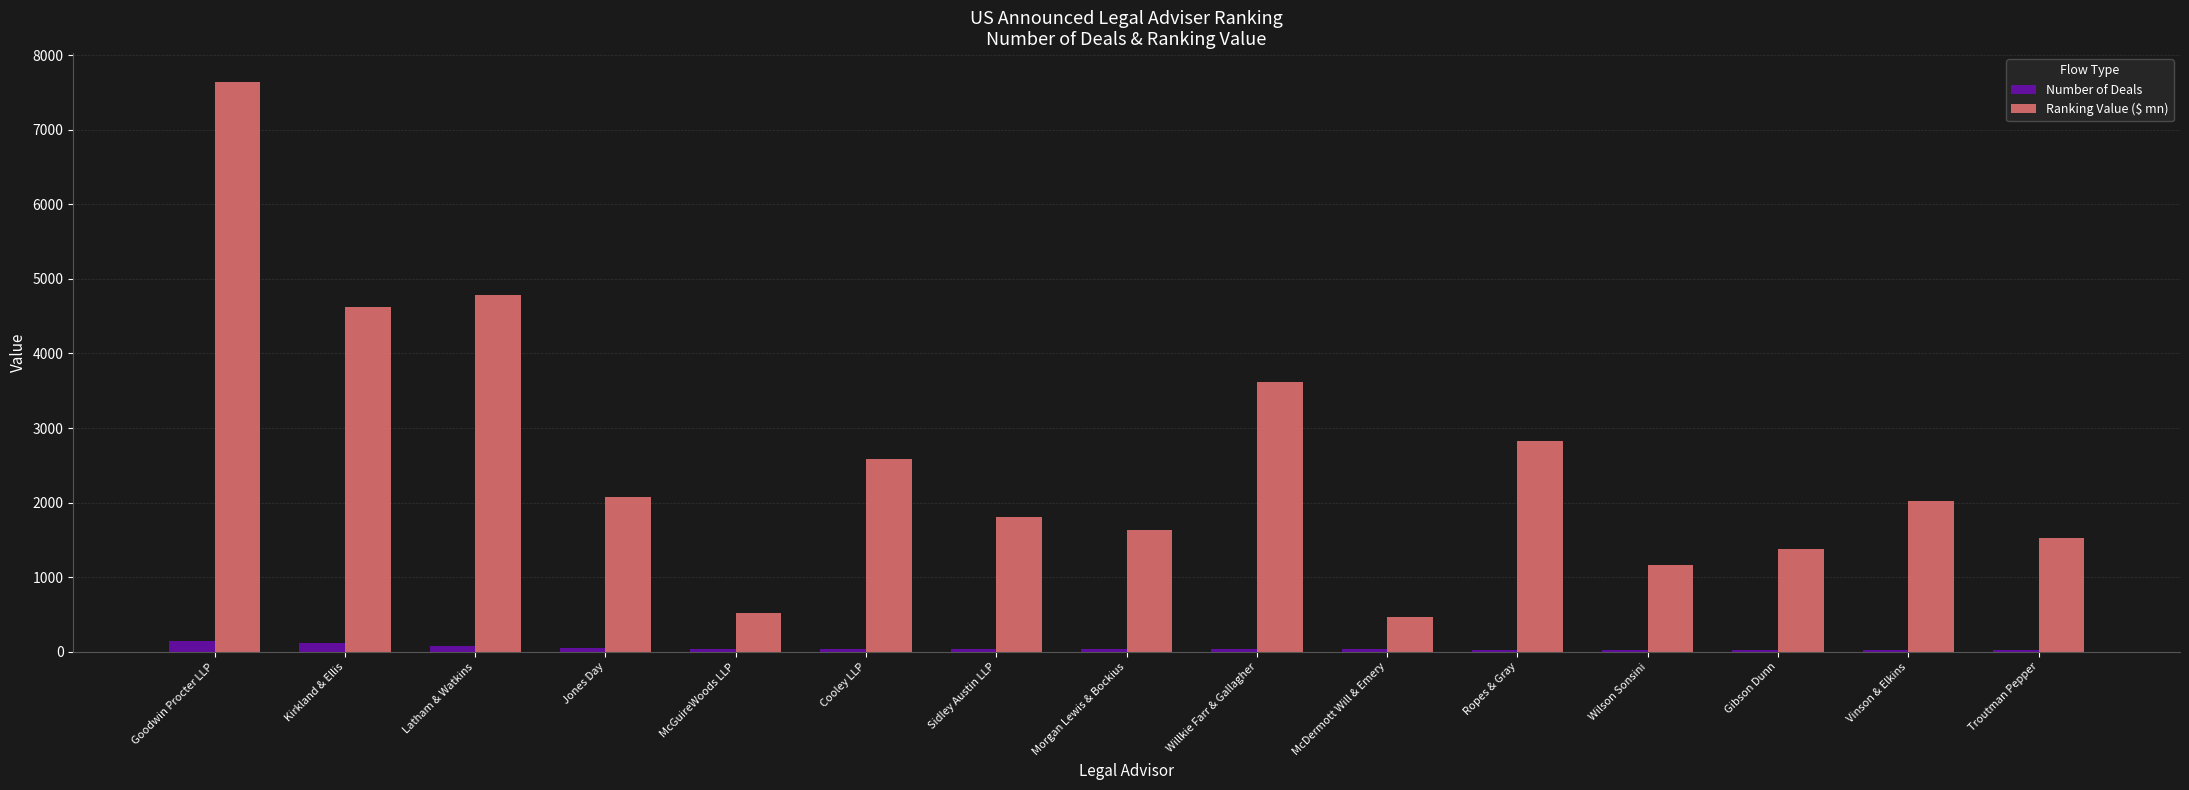

True or false: Number of Deals has a value of 35.0 at Willkie Farr & Gallagher.

True